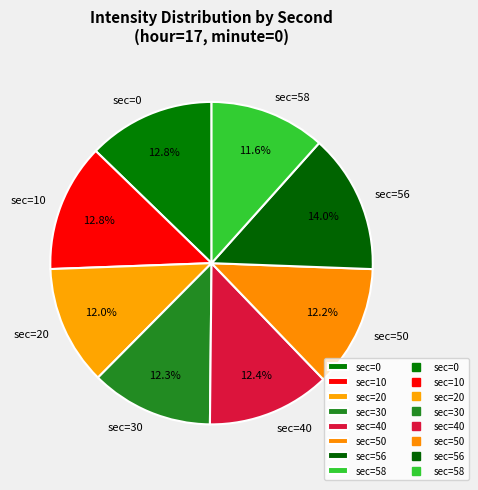

Combined, do sec=10 and sec=50 account for over 50%?

No